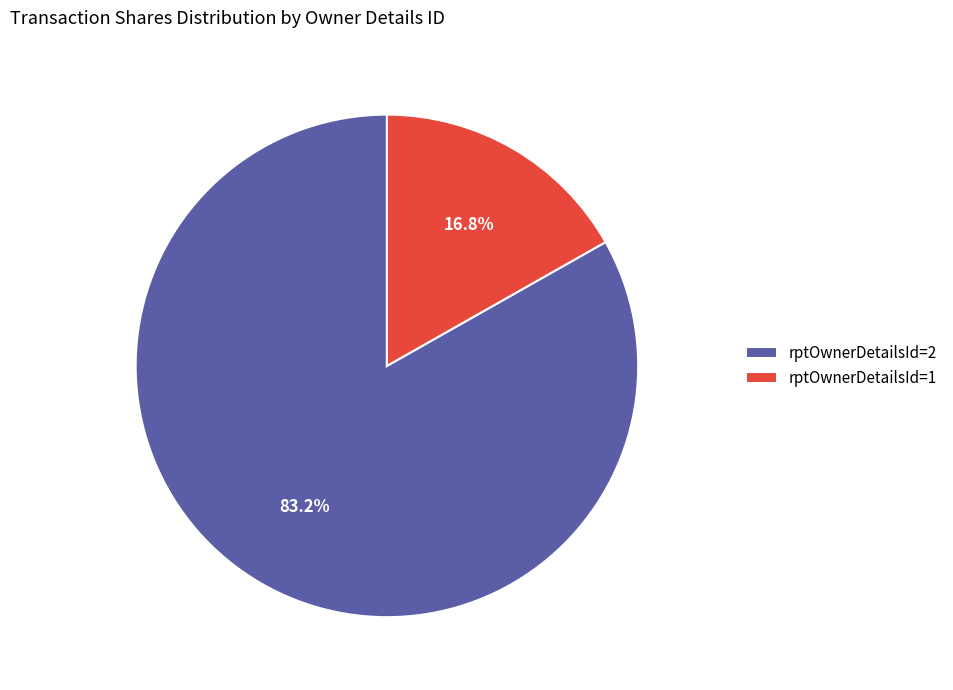

To the nearest percent, what portion does rptOwnerDetailsId=2 represent?

83%